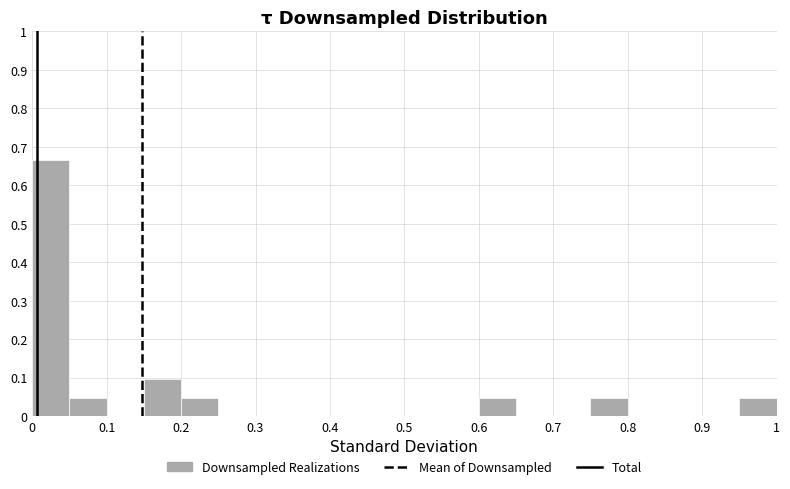

What is the height of the bar covering 0.60 to 0.65 on the x-axis? The values are not printed on the chart, so give them approximately, as read against the axis.

0.05